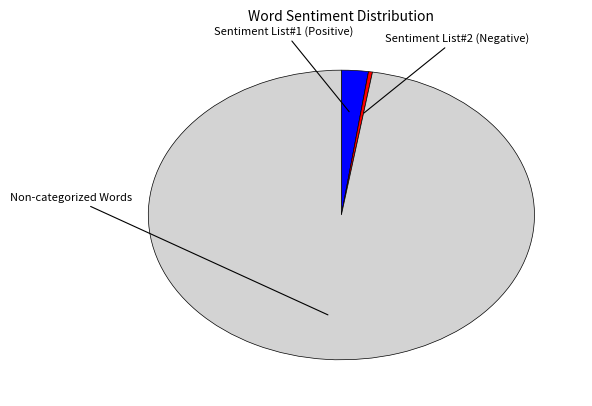

To the nearest percent, what percentage of the pie is Sentiment List#1 (Positive)?

2%